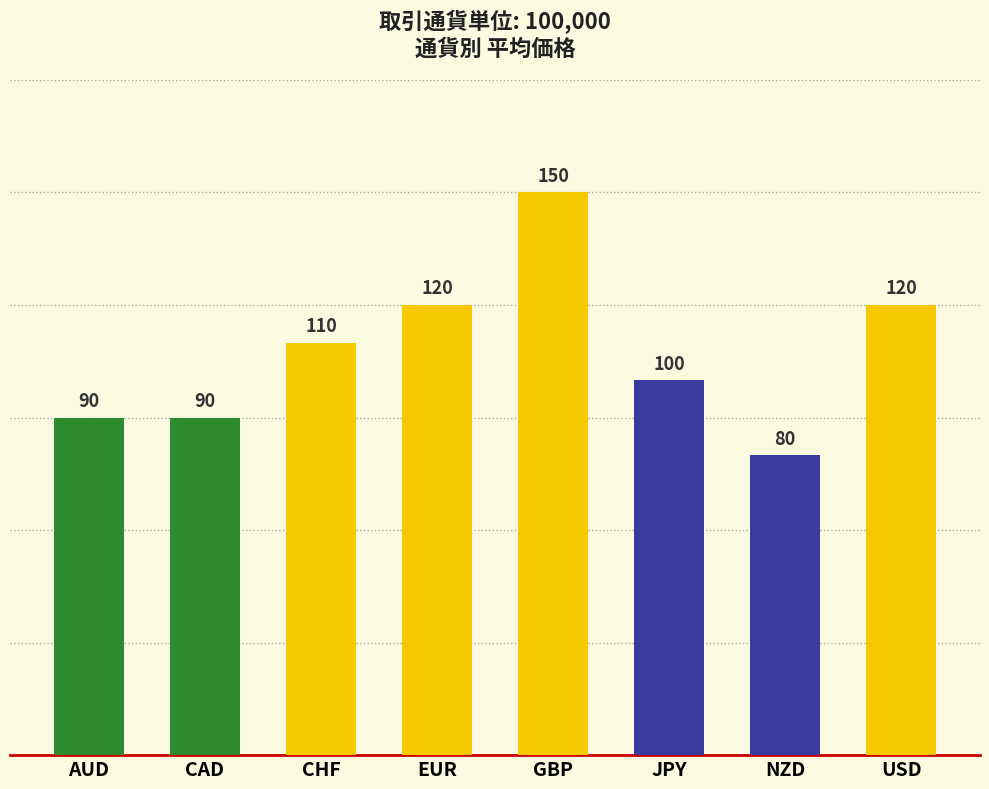

What is the label of the 4th bar from the left?

EUR